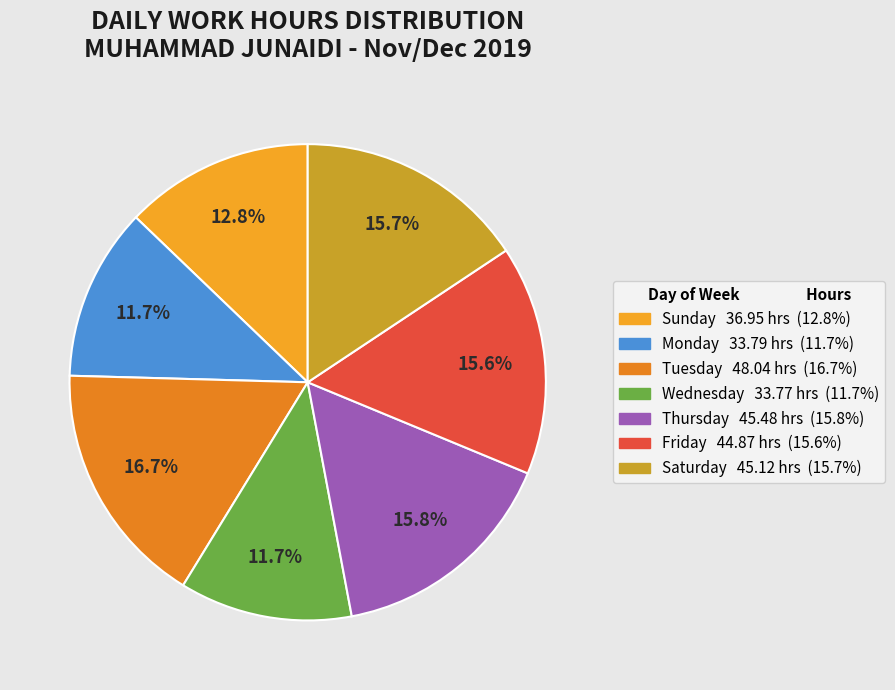

Count the number of slices in the pie.

7